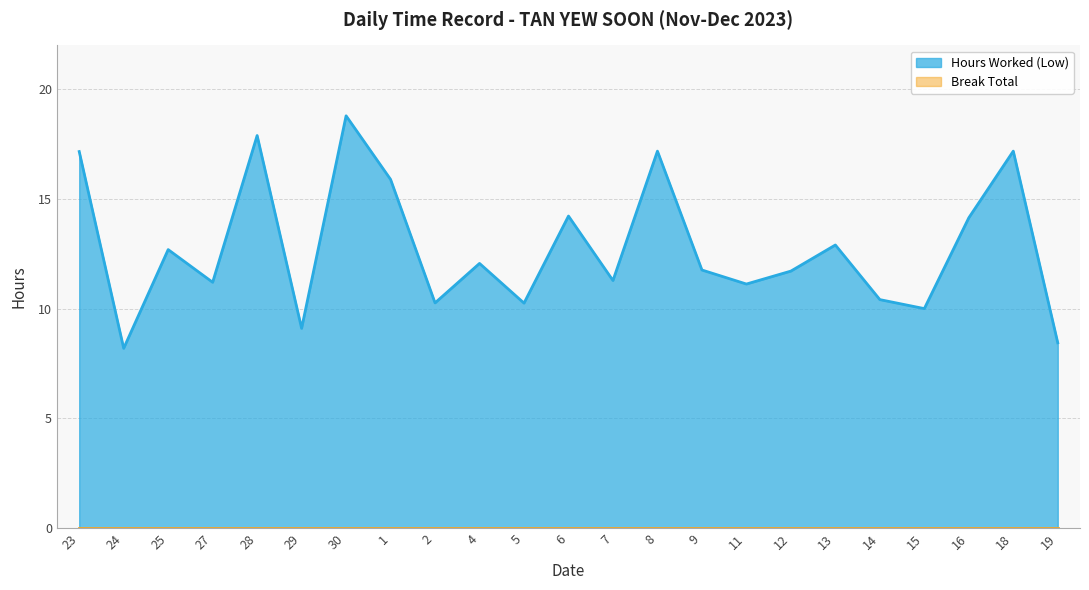

What is the average value?

12.8